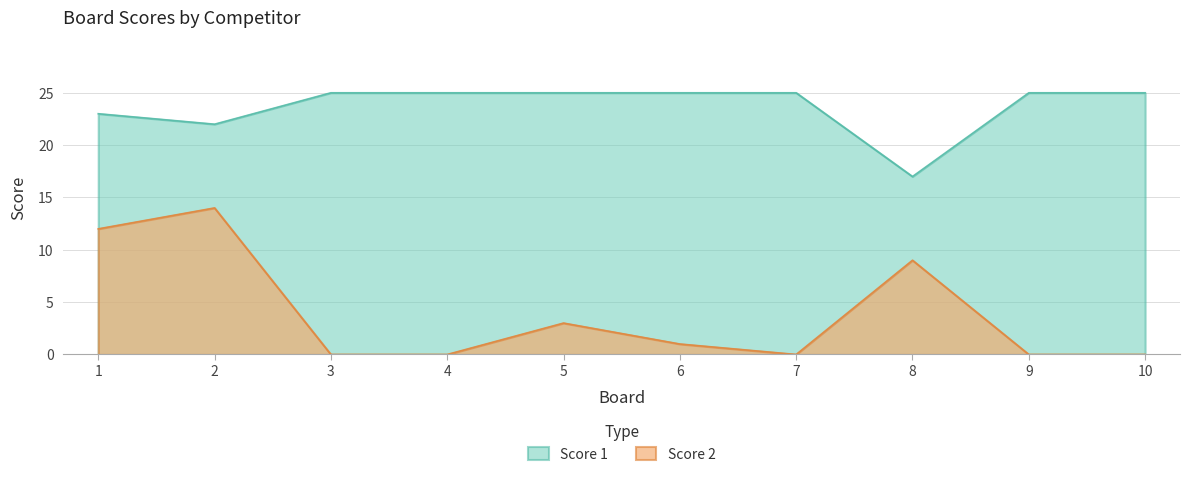

What is the value of the Score 2 point at the 5th from the left?

3